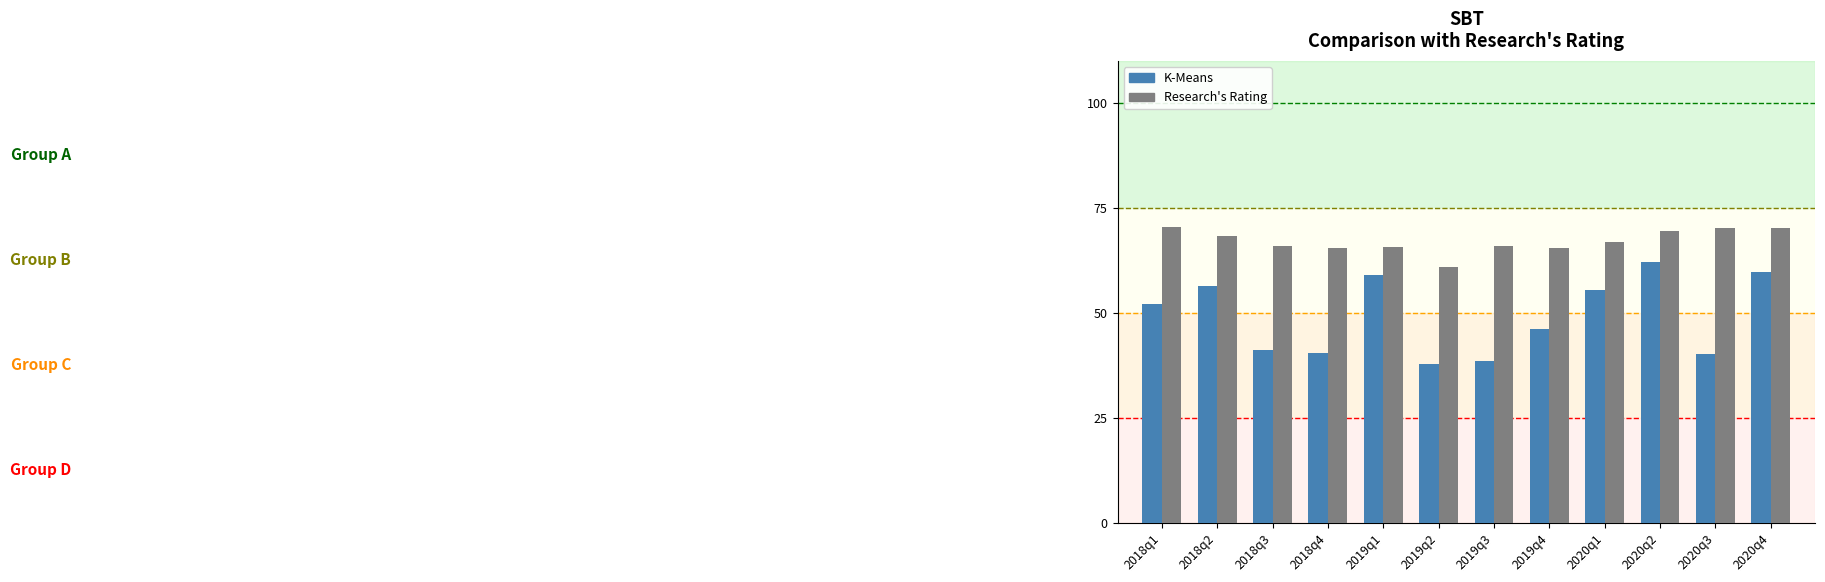

The value of K-Means at 2018q1 is 10.5. True or false?

False